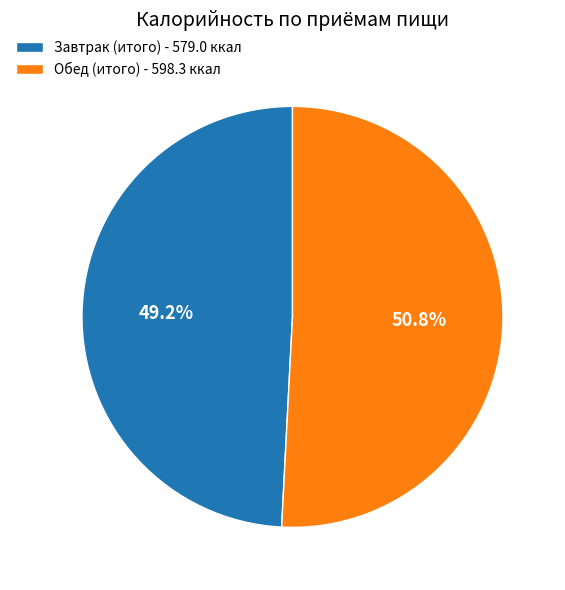

True or false: Обед (итого) accounts for 57% of the total.

False